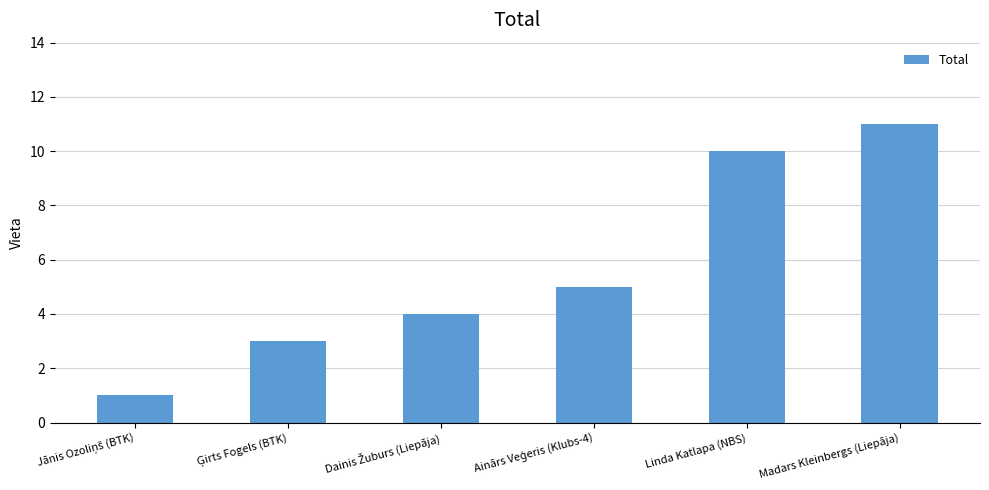

What is the minimum value shown in the chart?

1